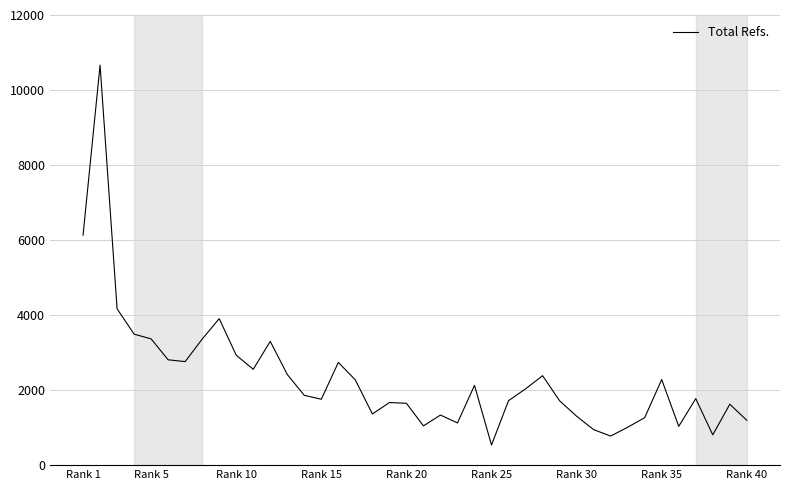

What is the smallest value displayed?

537